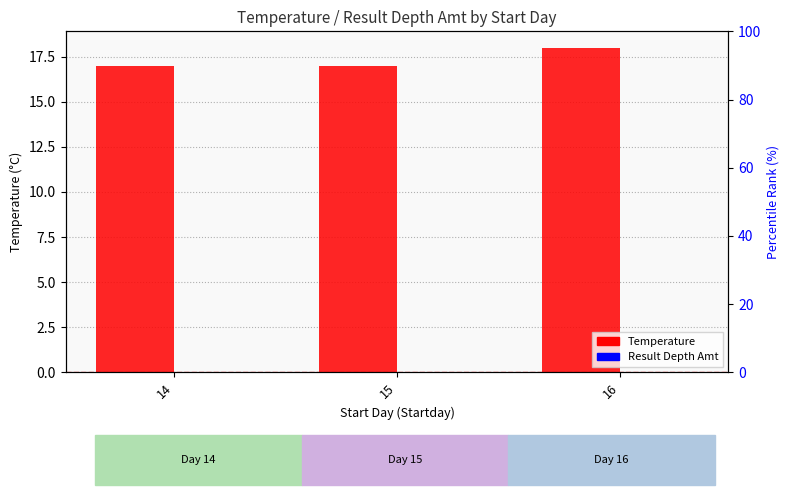

At which category is the sum across all series the highest?

16